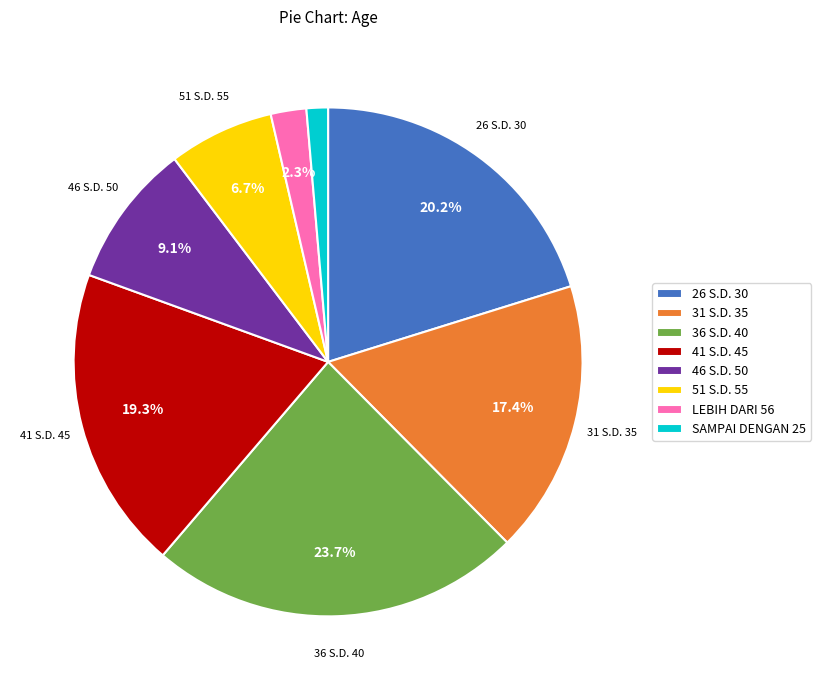

Does any single category account for the majority?

No